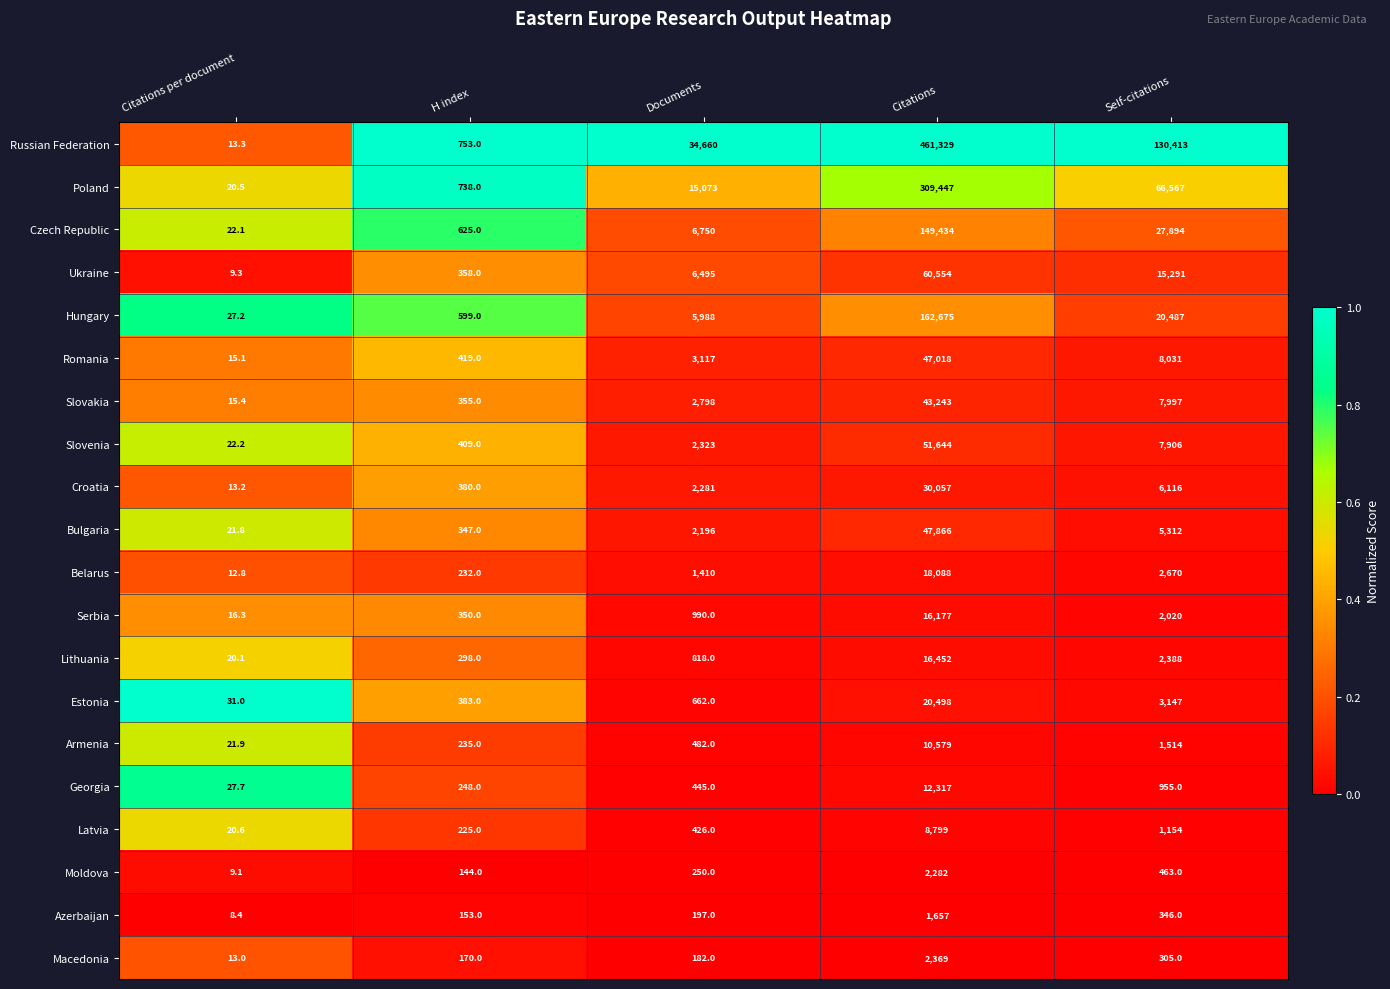

What is the total value across all series at Citations per document?

361.0